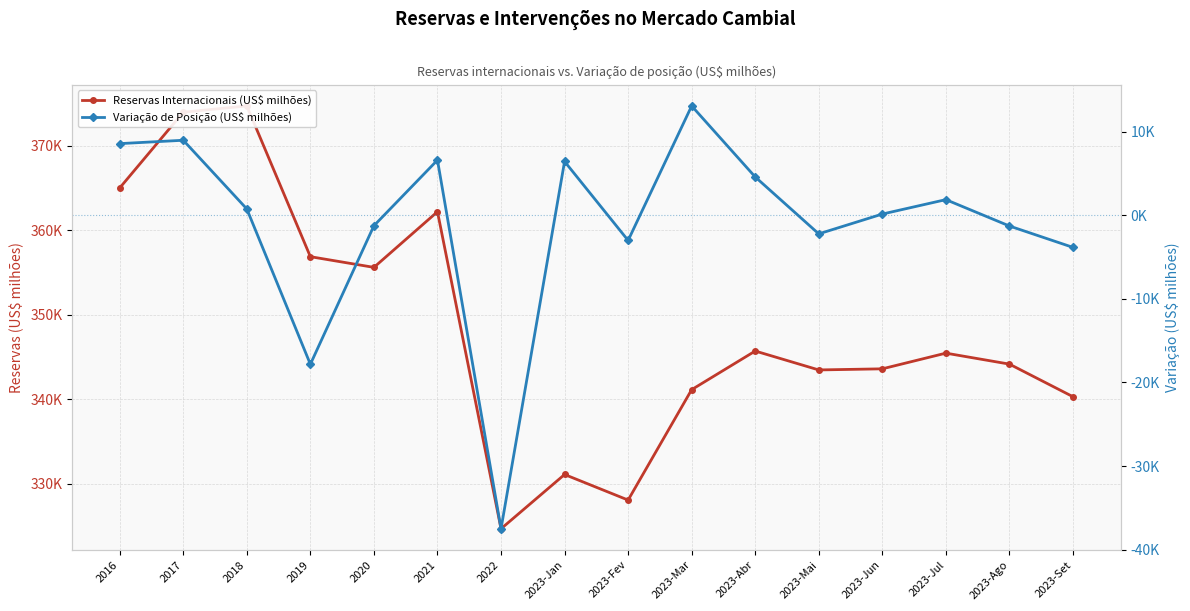

Read the Reservas Internacionais (US$ milhões) value at 2023-Mai.

343488.6